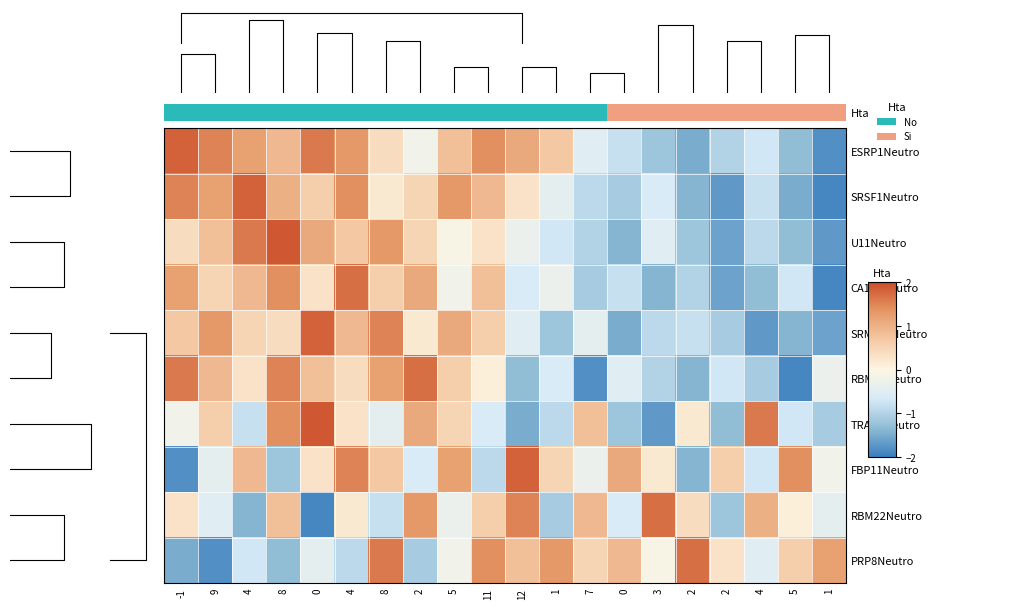

Which has a higher value, 11 or 2?

11